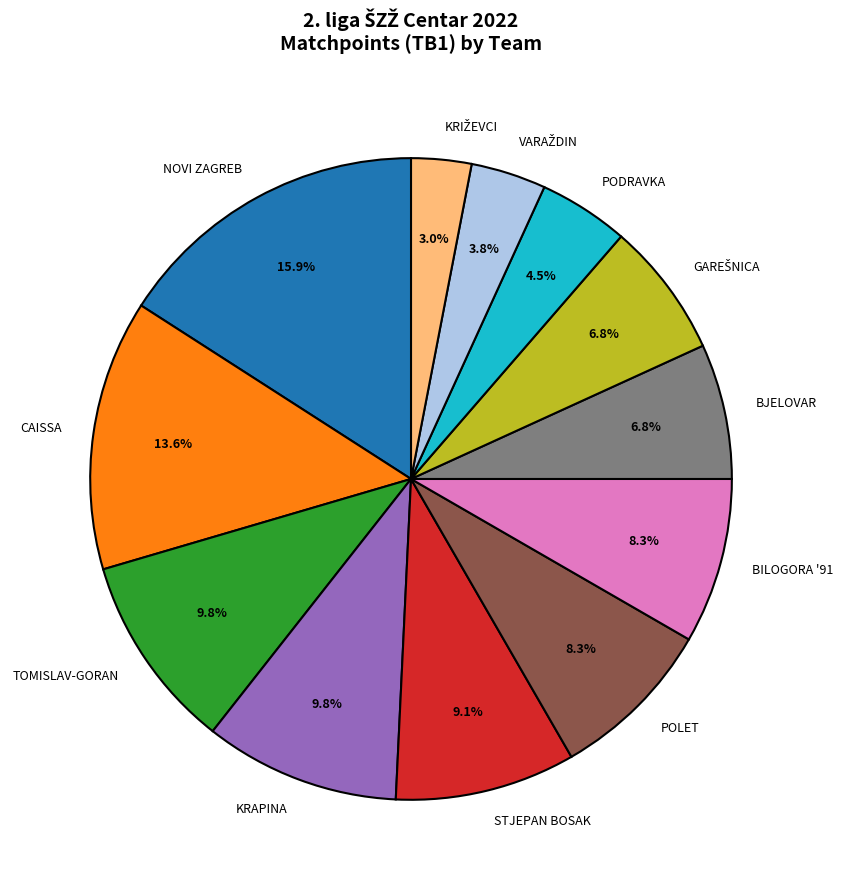

Which category has the biggest portion of the pie?

NOVI ZAGREB